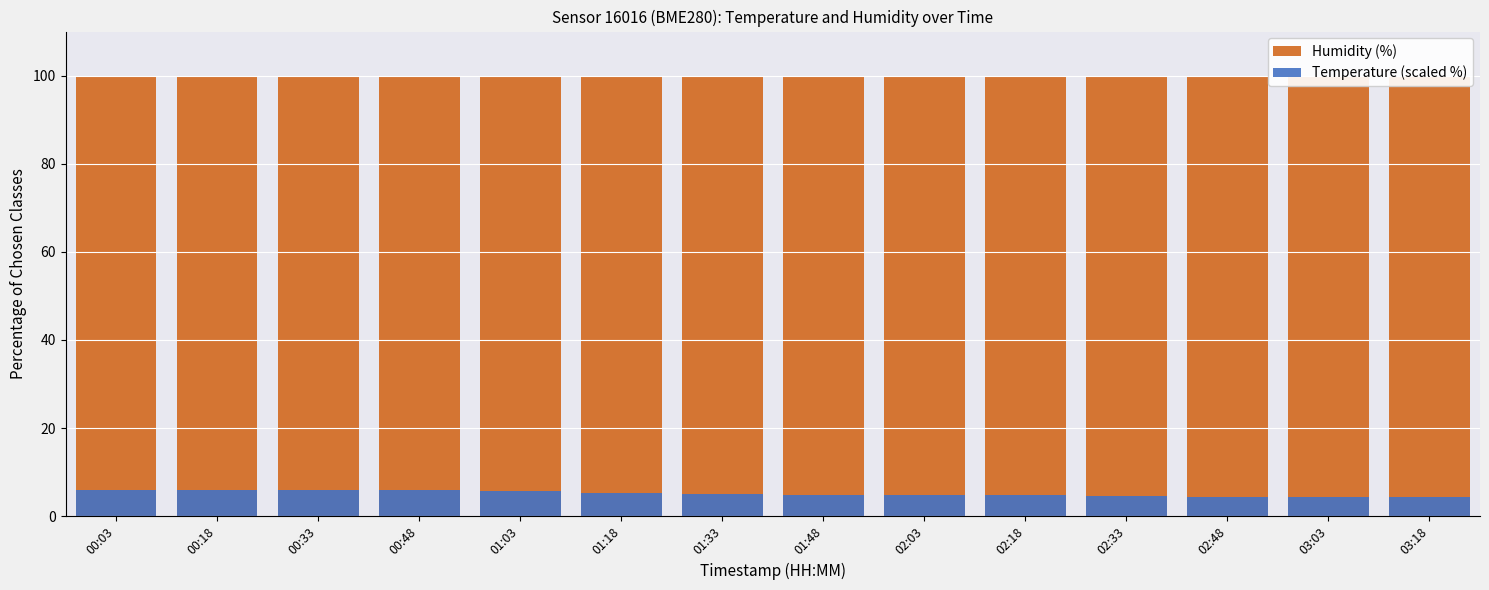

Which has a higher value, 03:03 or 01:33?

03:03